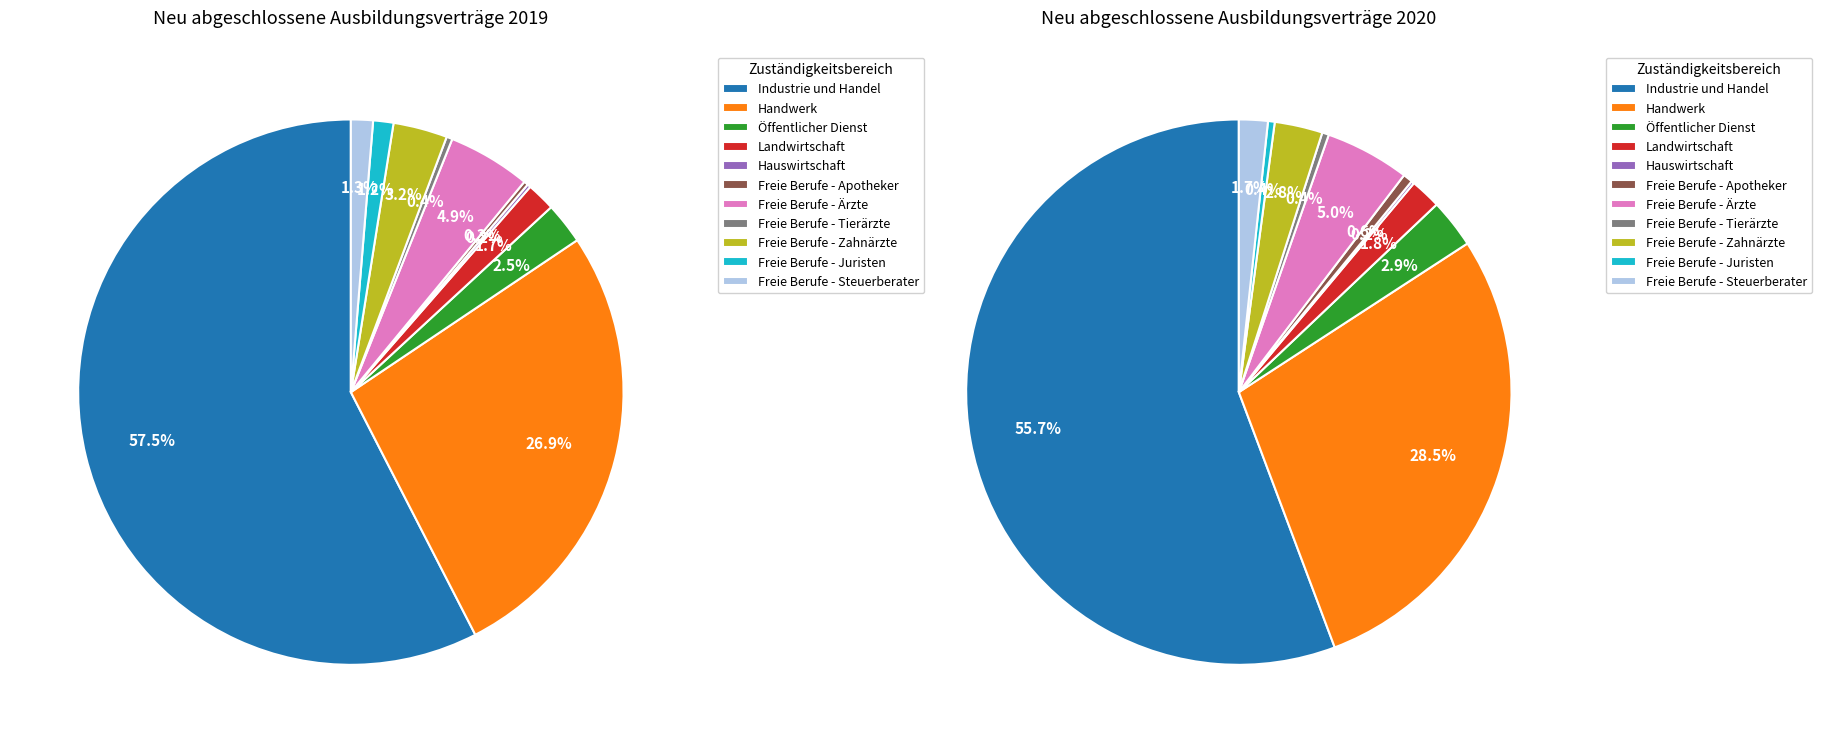

Is there a majority slice in this chart?

Yes